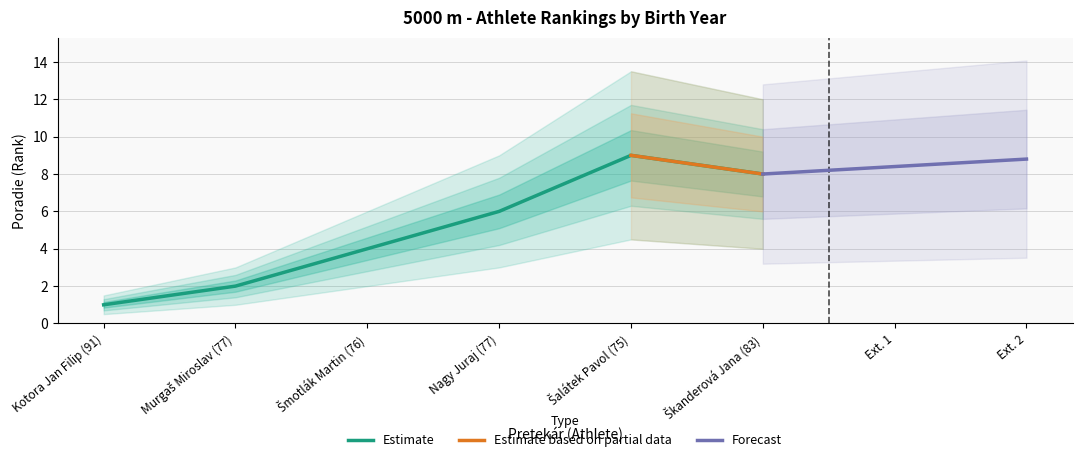

Which label corresponds to the largest value in the chart?

Šalátek Pavol (75)